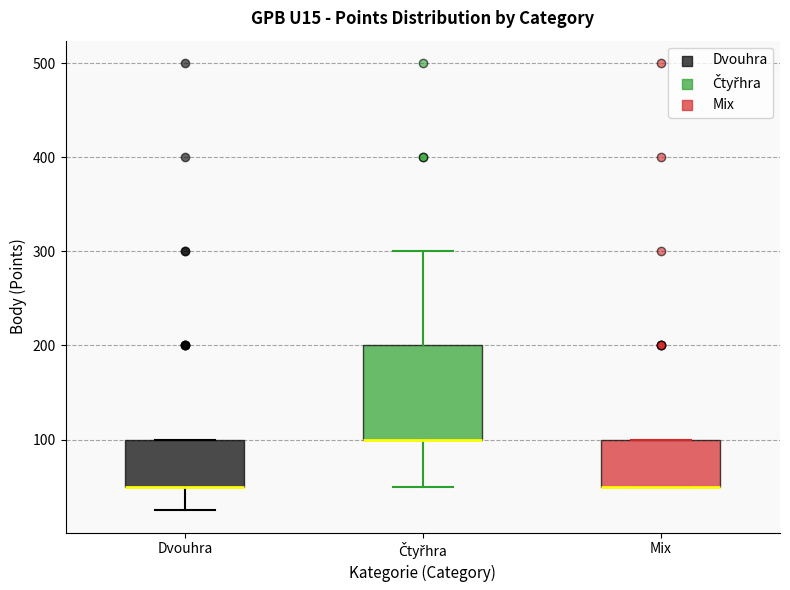

Where is the lower edge of the box for Dvouhra on the y-axis? The values are not printed on the chart, so give them approximately, as read against the axis.

50